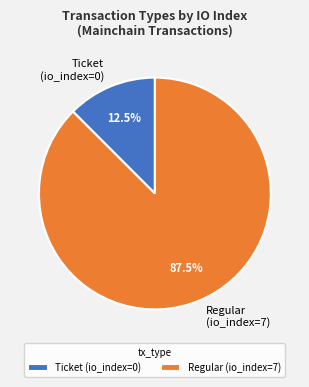

To the nearest percent, what is the combined percentage of Ticket (io_index=0) and Regular (io_index=7)?

100%